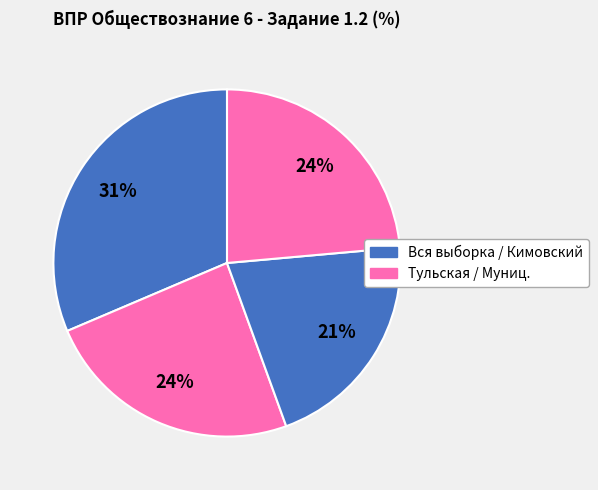

Which category has the biggest portion of the pie?

Вся выборка